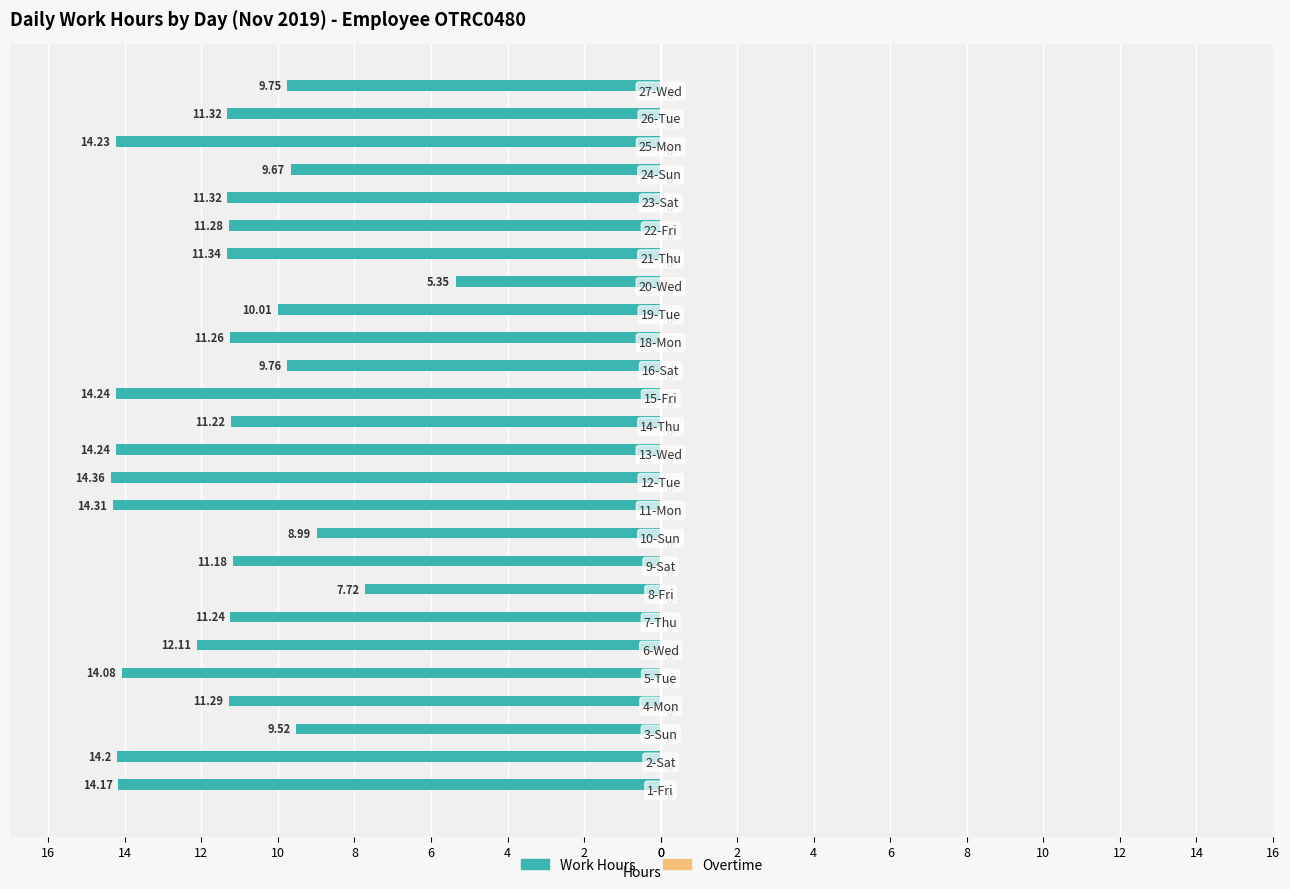

Does the chart contain any negative values?

Yes